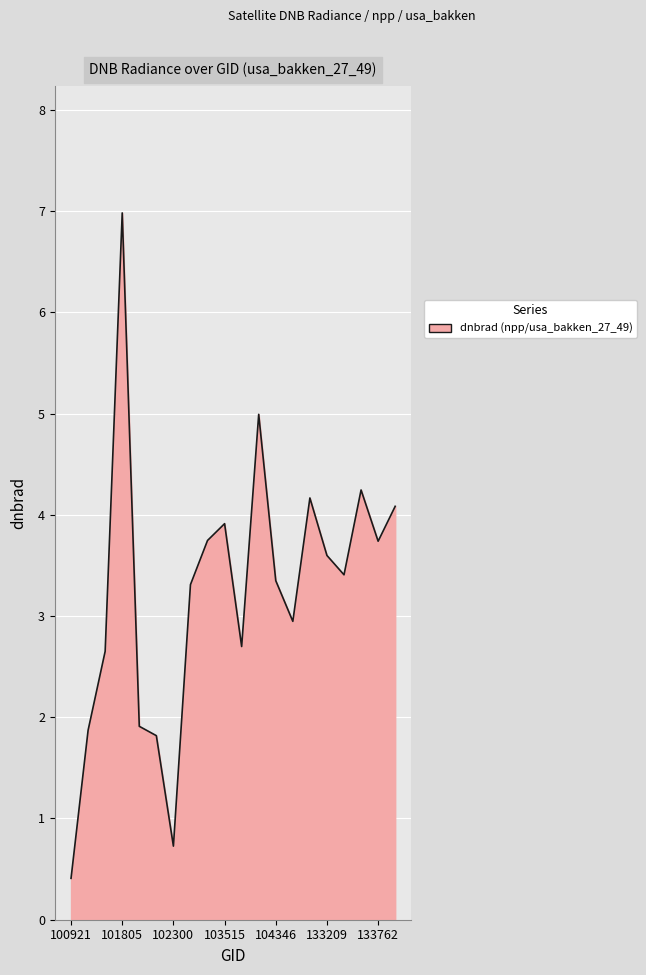

What is the difference between the maximum and minimum values?

6.6